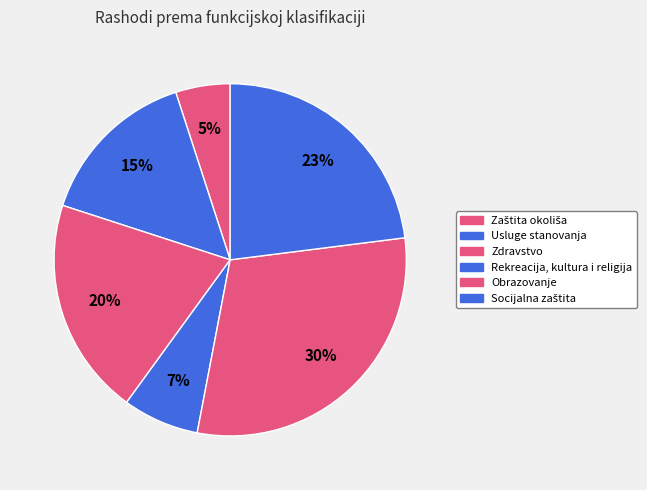

How many segments does this pie chart have?

6